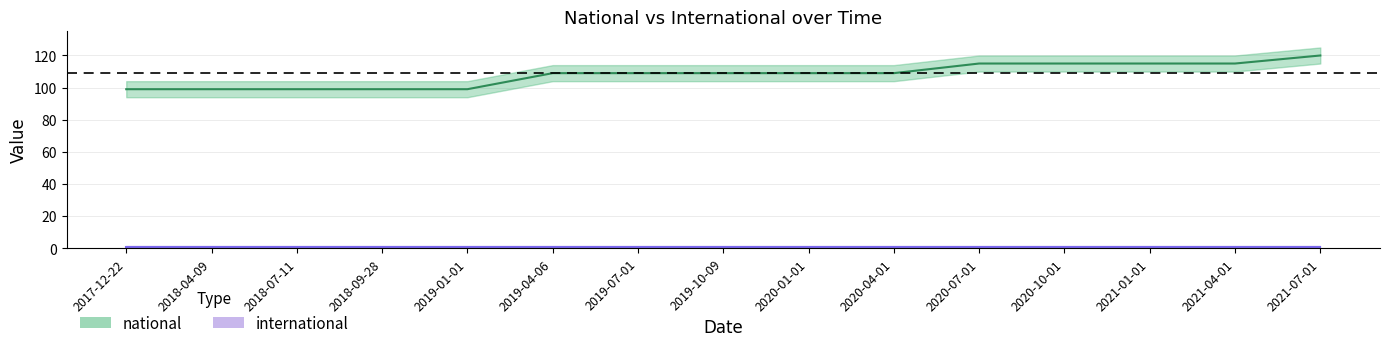

How many values are between 99 and 115?

14